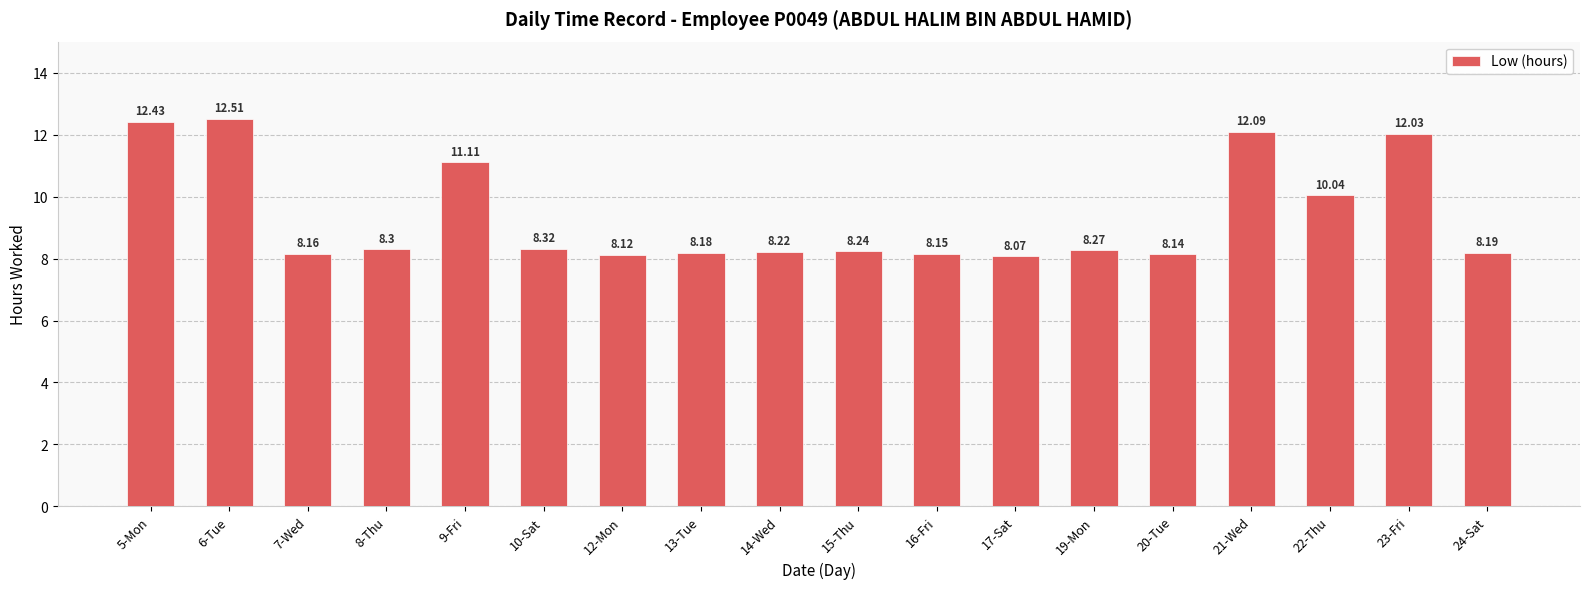

True or false: the data shows 1.8 at 19-Mon.

False